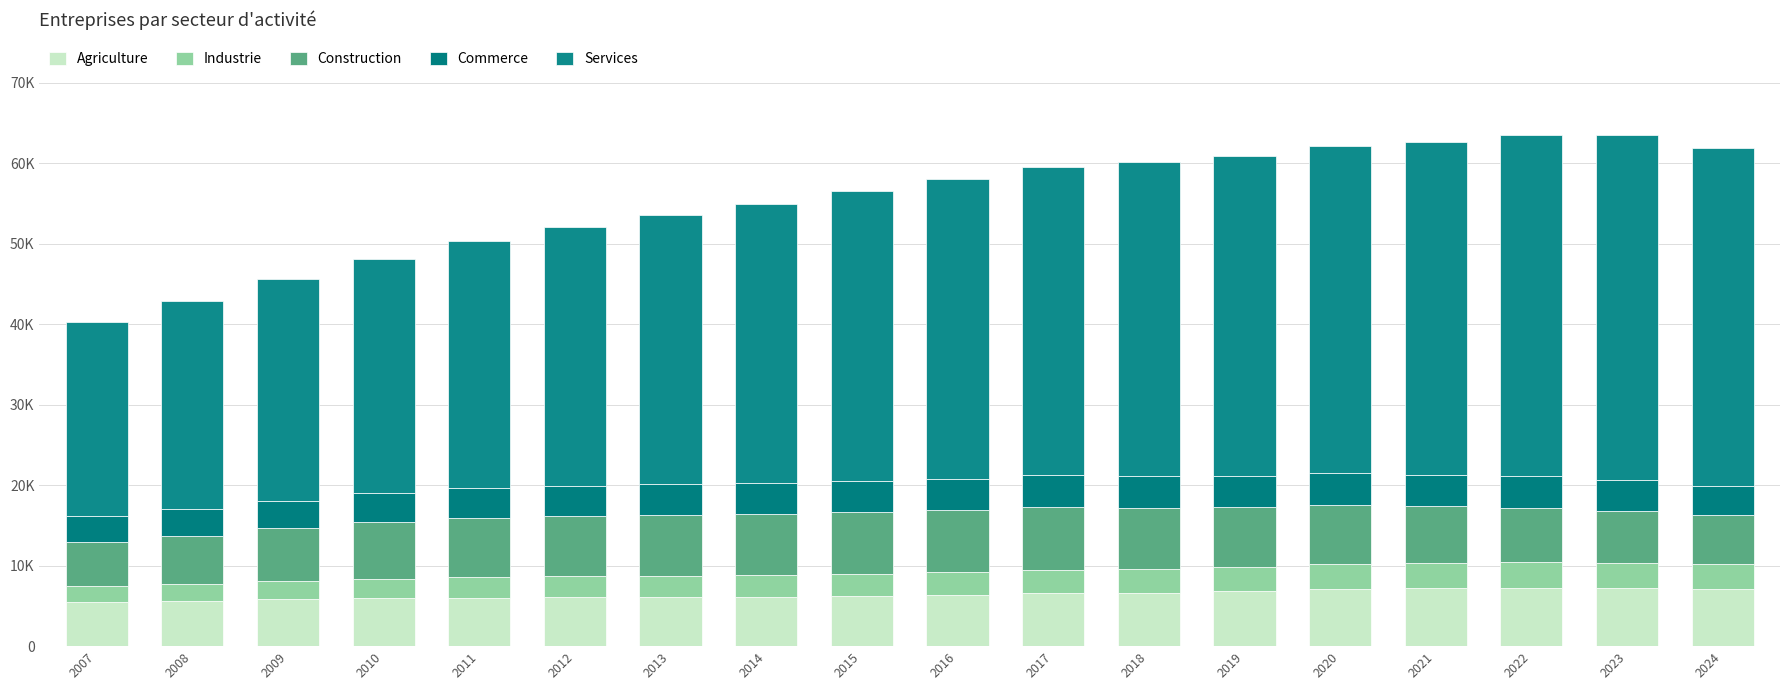

At which category is the sum across all series the highest?

2022